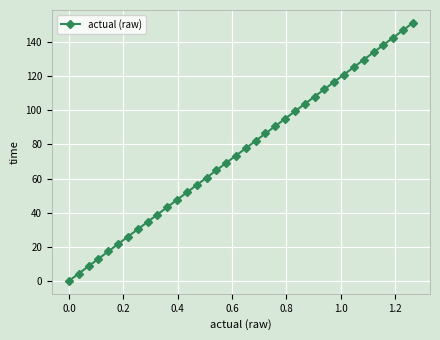

True or false: there are more than 2 points higher than both neighbors.

False